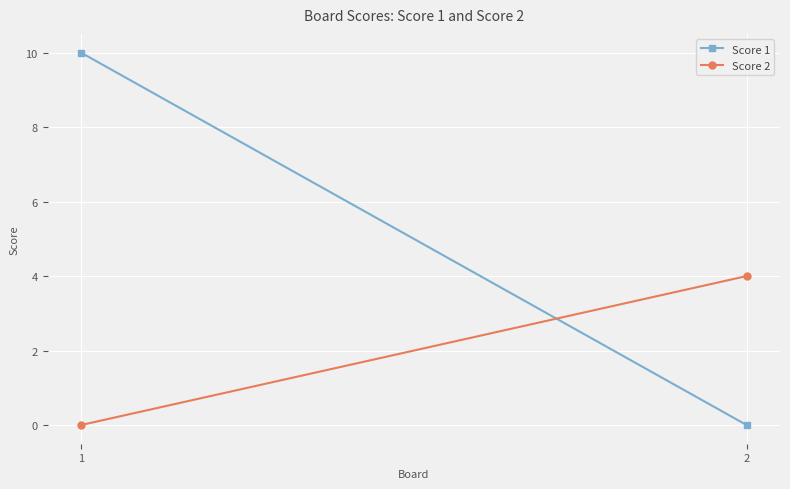

What is the value of the Score 1 point at the 1st from the left?

10